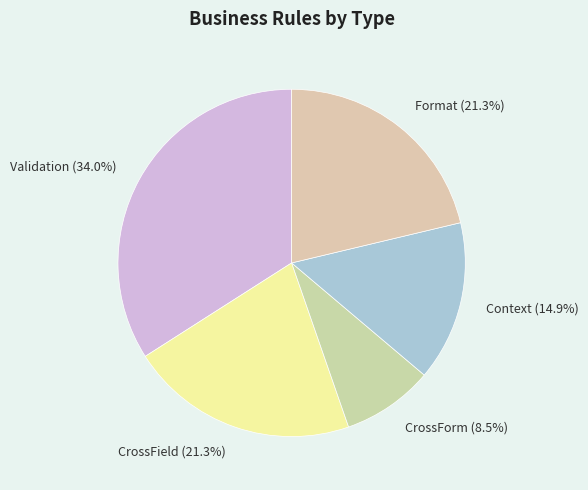

Does any single category account for the majority?

No